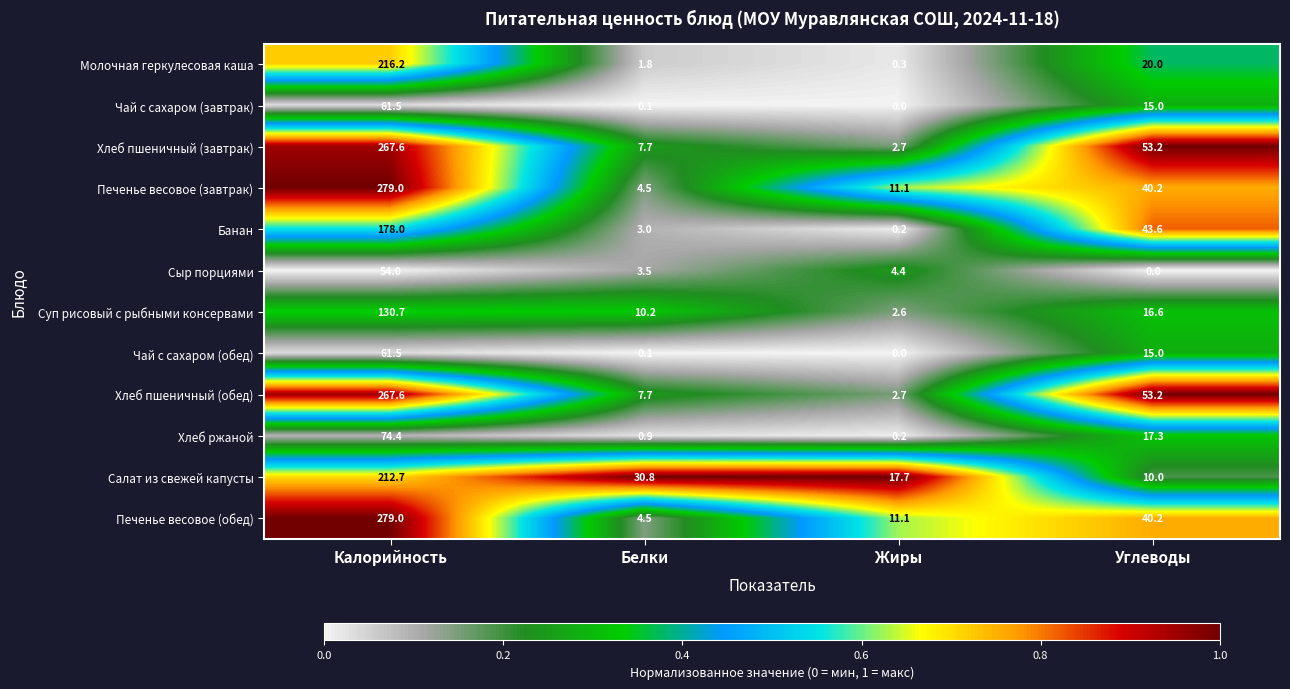

At how many categories does at least one series exceed 0?

4